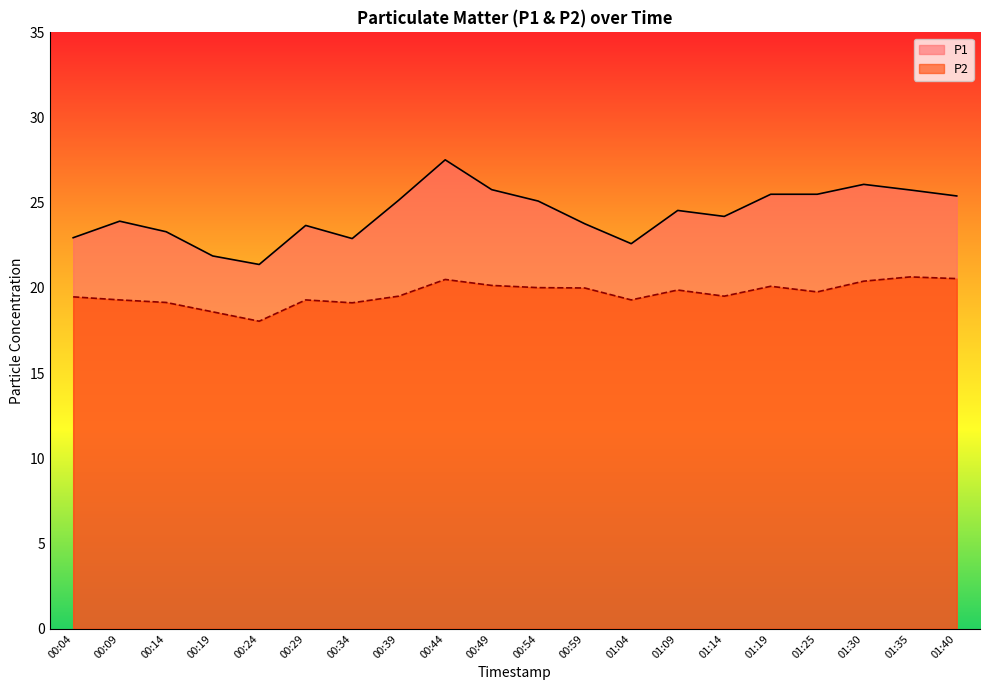

True or false: P1 and P2 intersect in this chart.

False